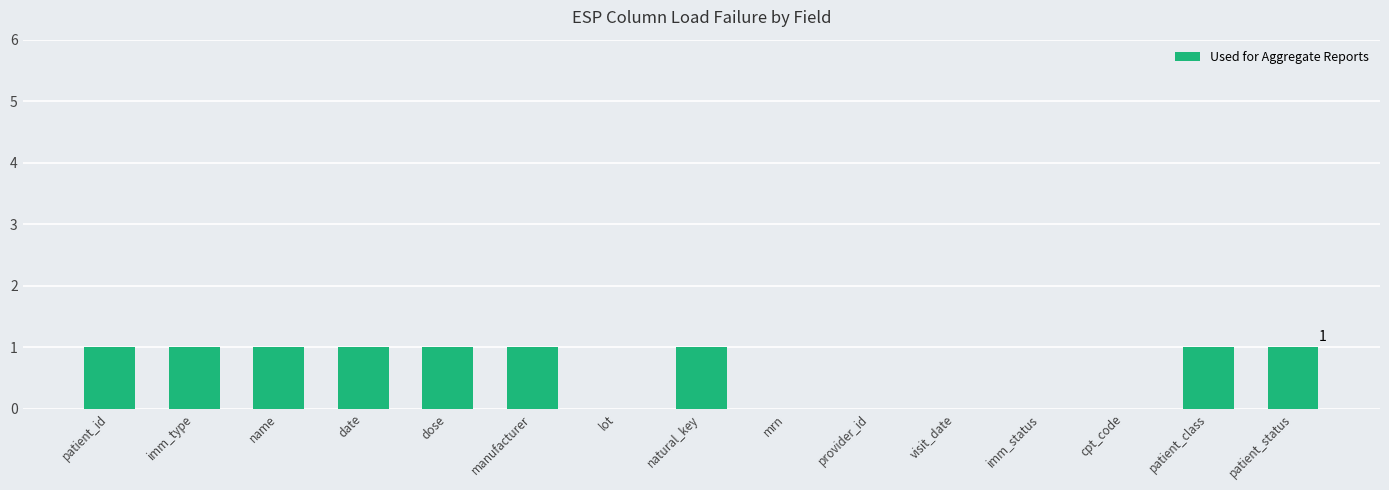

Is it true that the value at natural_key is 1?

True